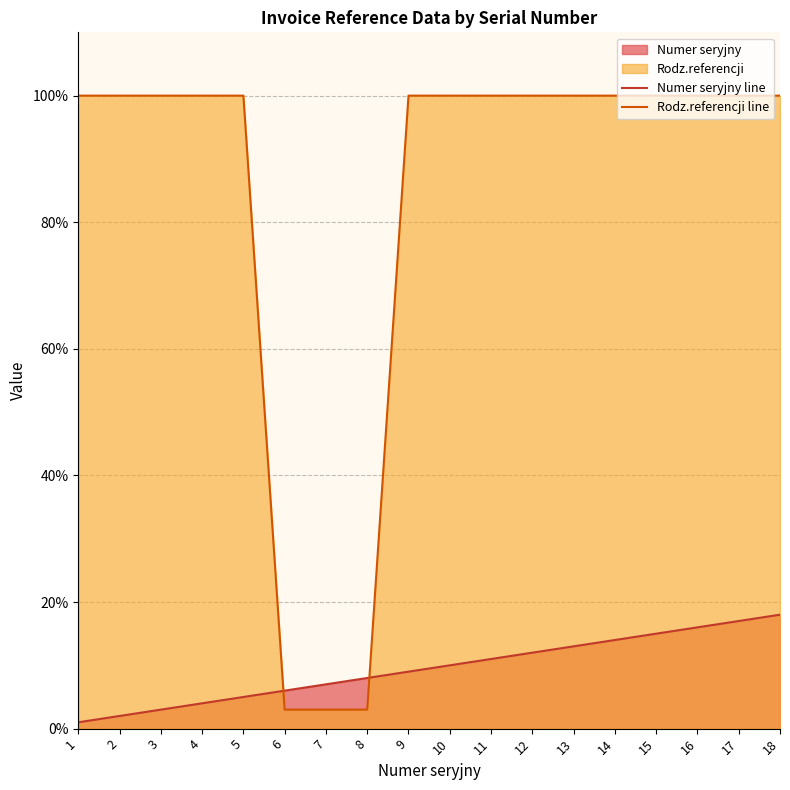

Does the chart have visible grid lines?

Yes